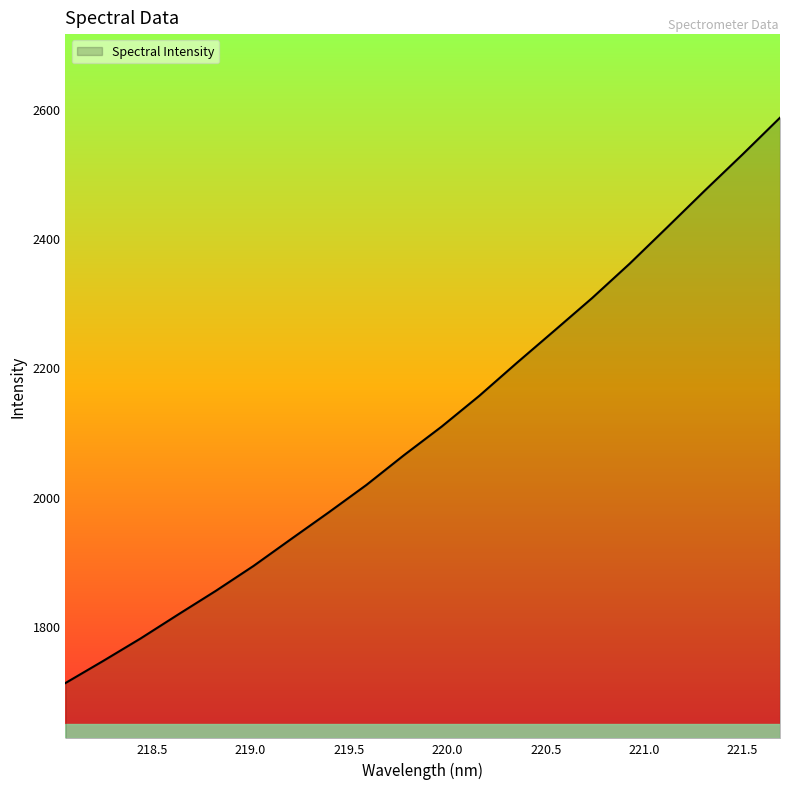

What is the minimum value shown in the chart?

1711.5